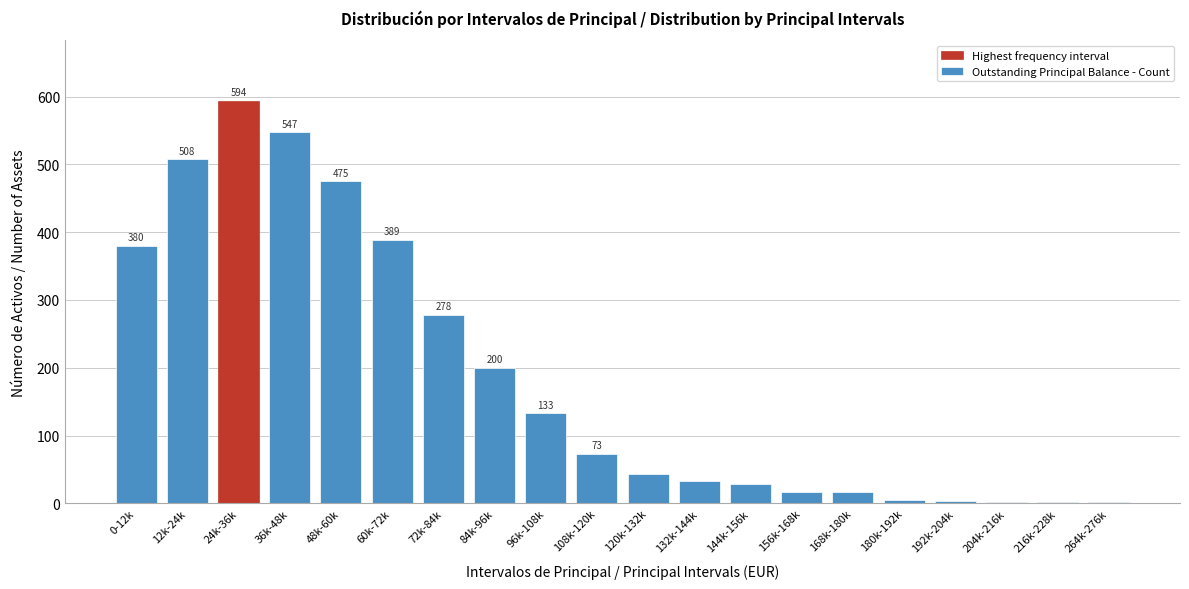

Reading left to right, list all the values displayed in this chart.

0-12k=380	12k-24k=508	24k-36k=594	36k-48k=547	48k-60k=475	60k-72k=389	72k-84k=278	84k-96k=200	96k-108k=133	108k-120k=73	120k-132k=44	132k-144k=33	144k-156k=28	156k-168k=17	168k-180k=17	180k-192k=5	192k-204k=3	204k-216k=2	216k-228k=2	264k-276k=2